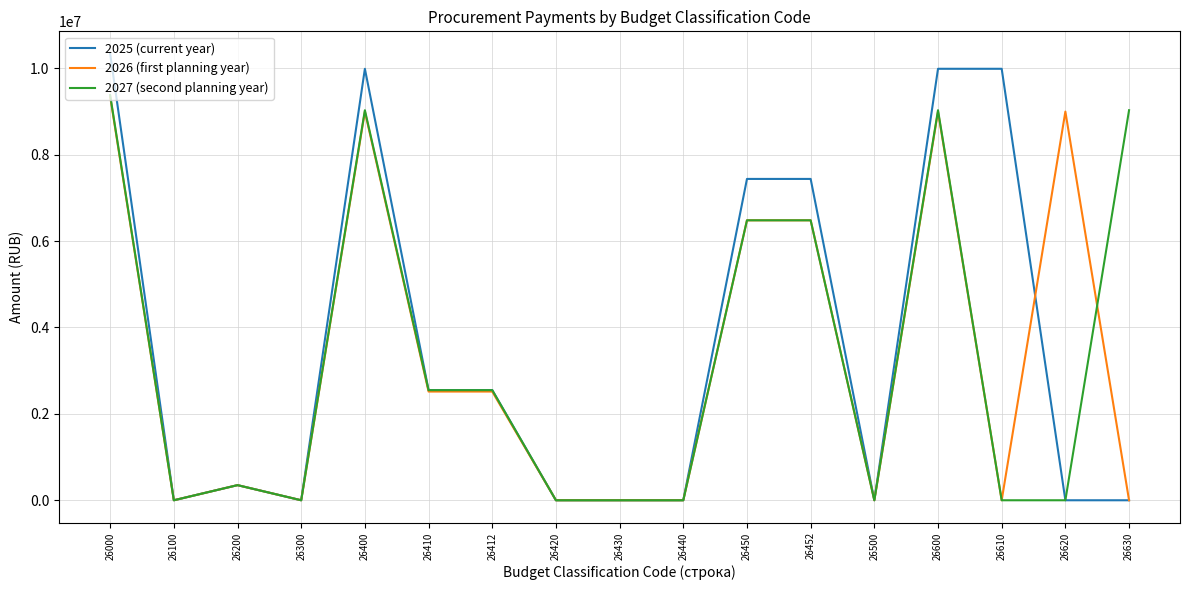

What are all the series names shown in the legend?

2025 (current year), 2026 (first planning year), 2027 (second planning year)